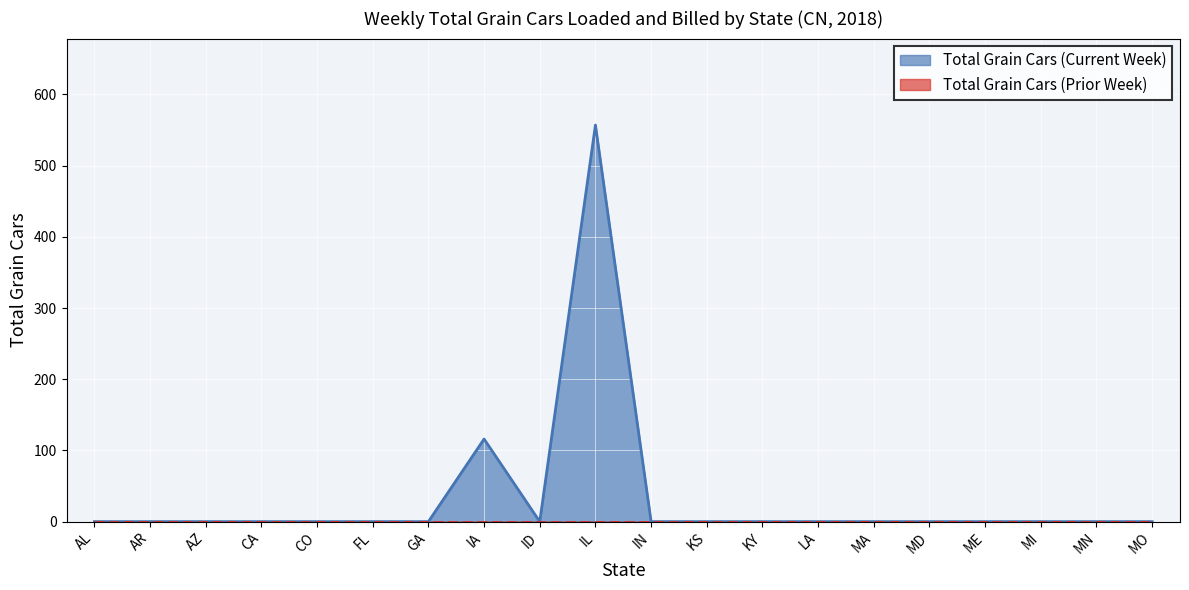

What is the maximum value shown in the chart?

557